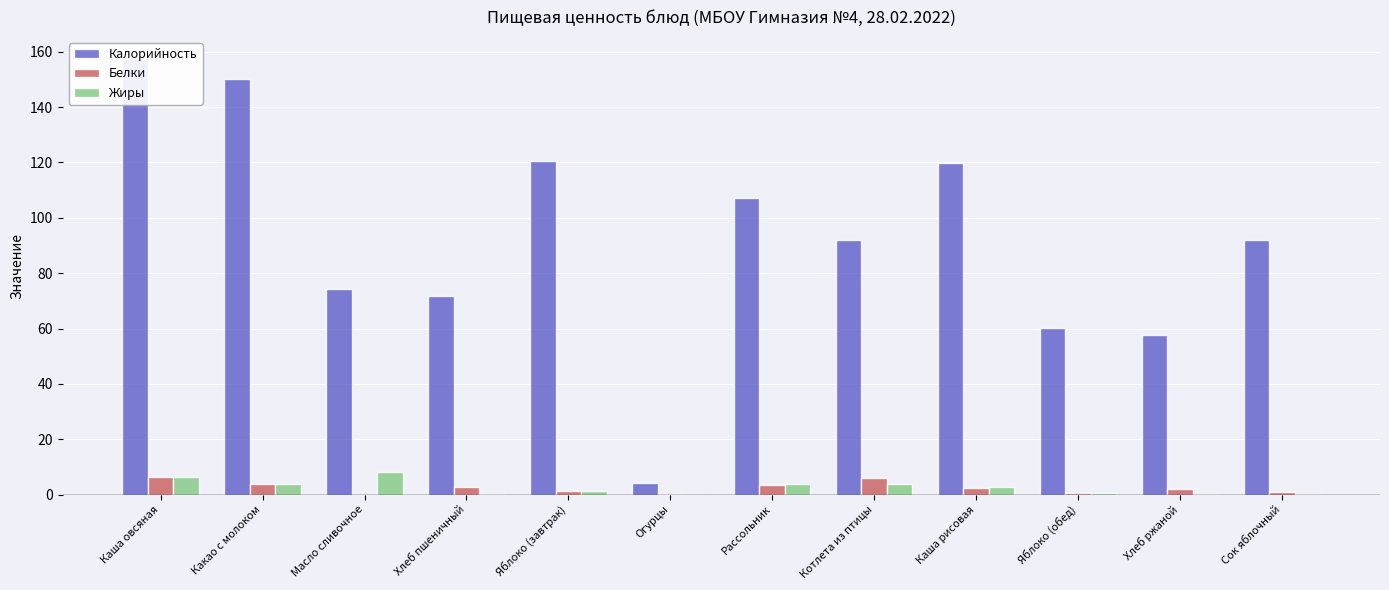

Rank the series at Каша овсяная from highest to lowest value.

Калорийность, Жиры, Белки